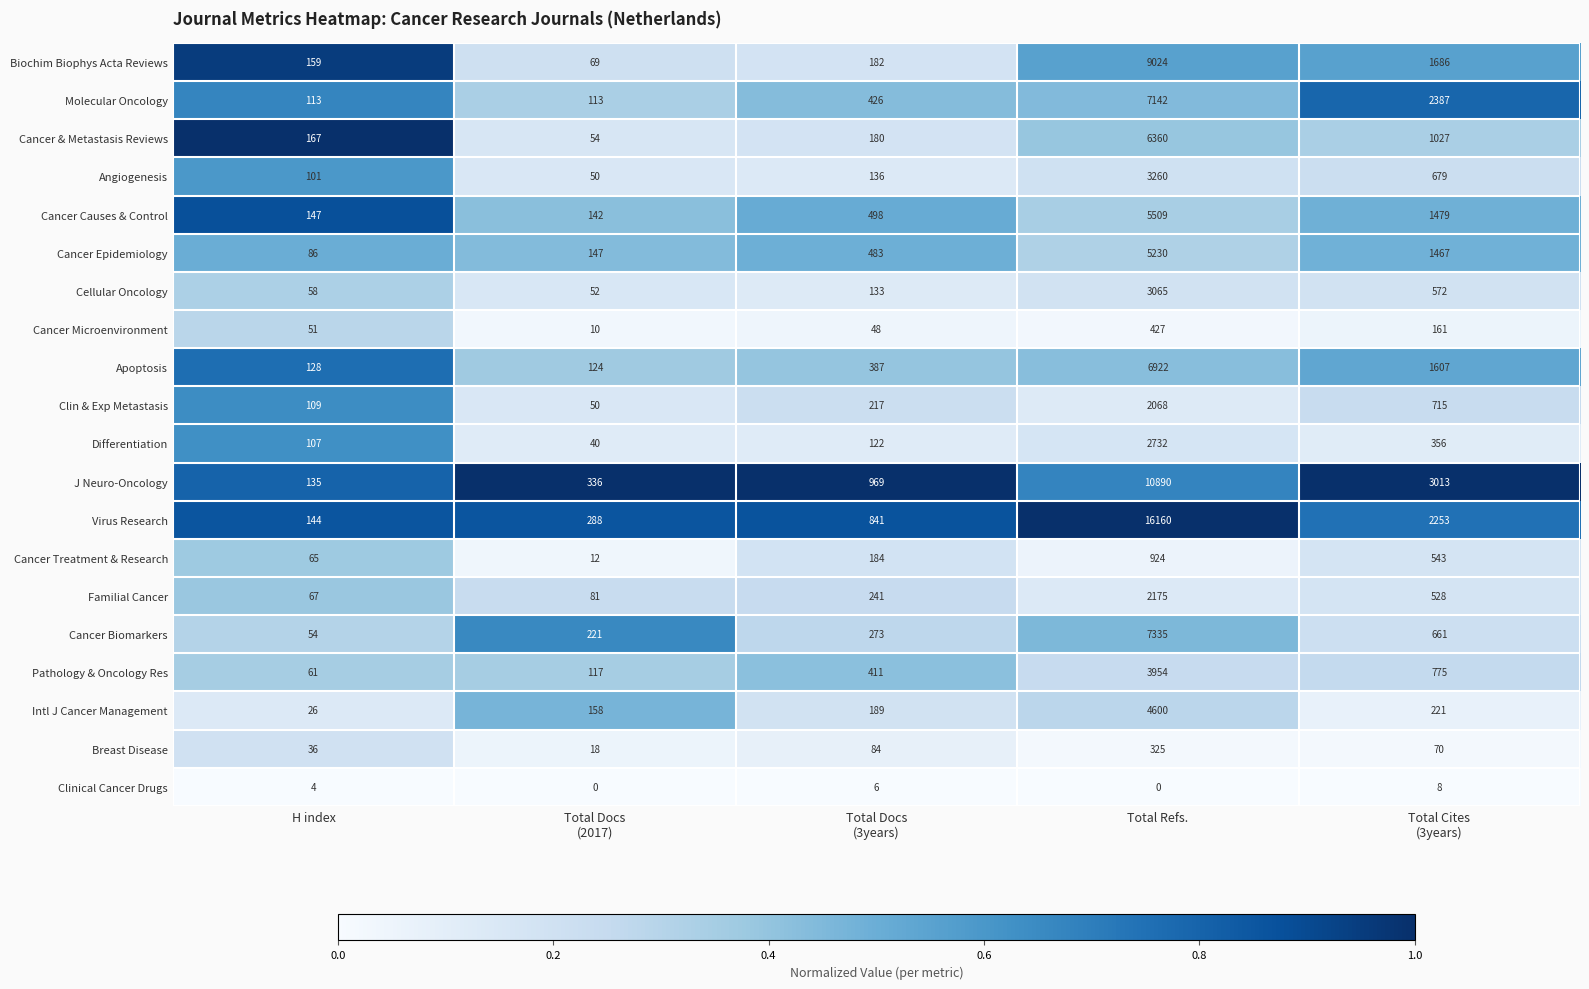

Rank the series at Total Docs
(3years) from lowest to highest value.

Clinical Cancer Drugs, Cancer Microenvironment, Breast Disease, Differentiation, Cellular Oncology, Angiogenesis, Cancer & Metastasis Reviews, Biochim Biophys Acta Reviews, Cancer Treatment & Research, Intl J Cancer Management, Clin & Exp Metastasis, Familial Cancer, Cancer Biomarkers, Apoptosis, Pathology & Oncology Res, Molecular Oncology, Cancer Epidemiology, Cancer Causes & Control, Virus Research, J Neuro-Oncology